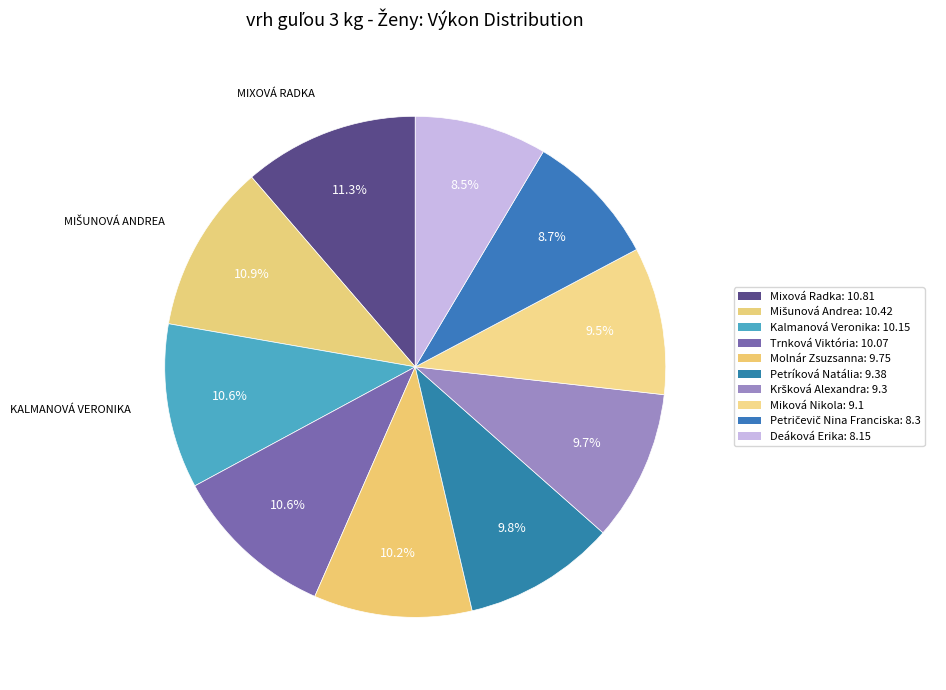

To the nearest percent, what is the combined percentage of Mišunová Andrea and Trnková Viktória?

21%